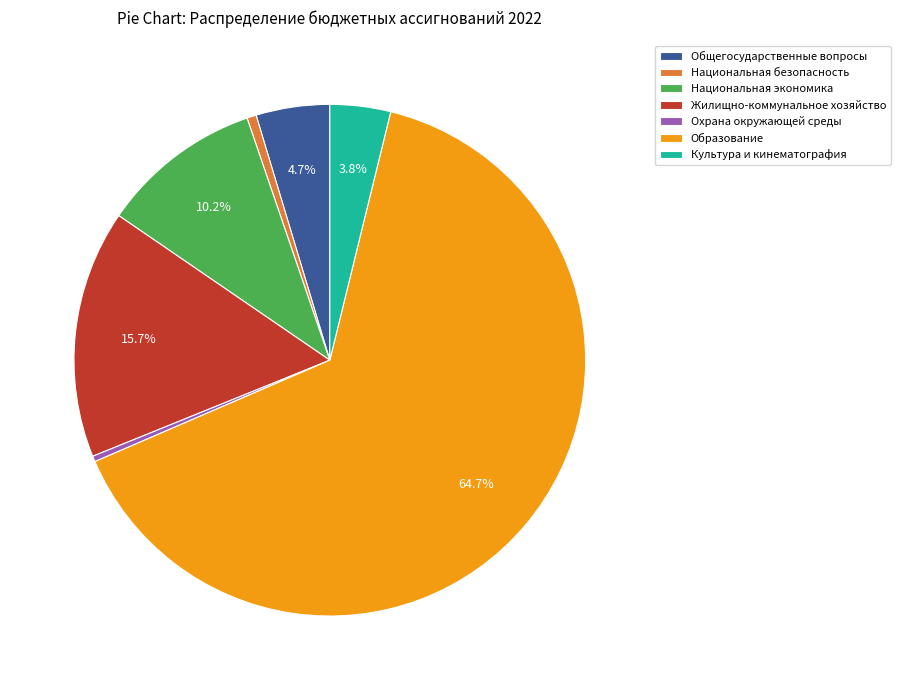

What percentage is the Жилищно-коммунальное хозяйство slice, to the nearest percent?

16%